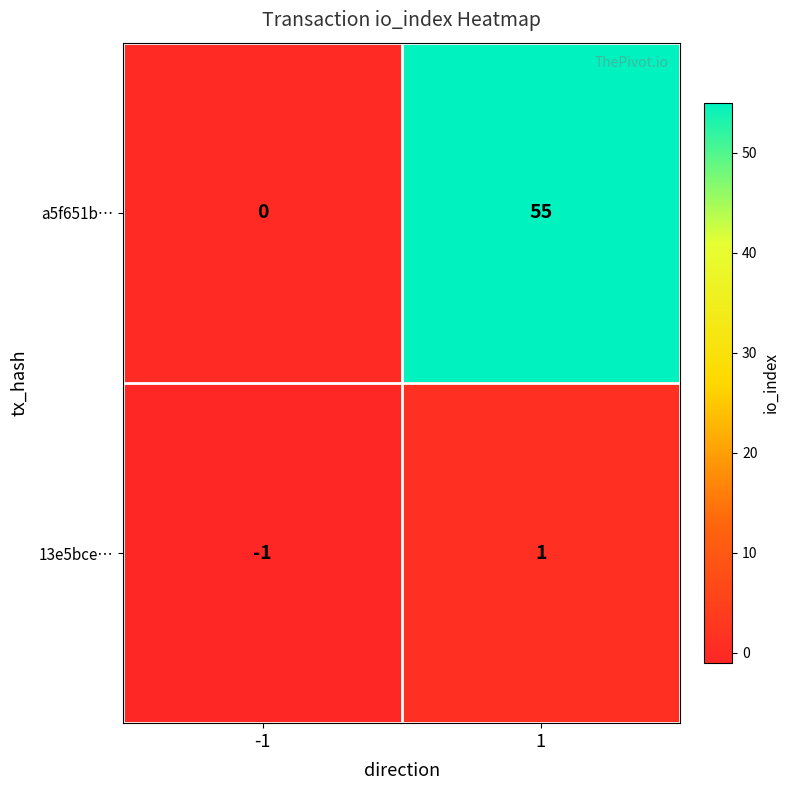

How many series are shown in this chart?

2